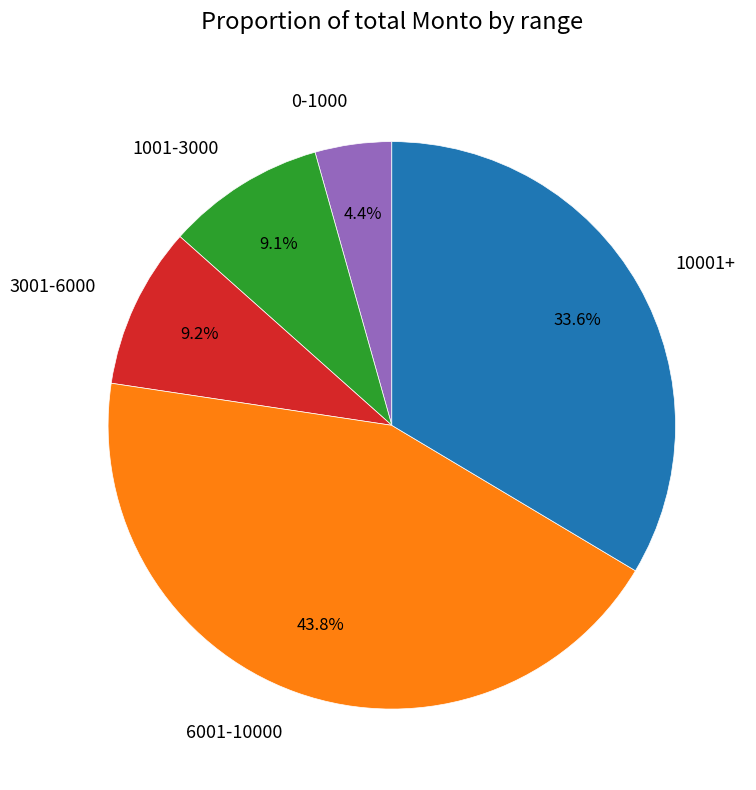

Is 10001+ the majority of the pie?

No